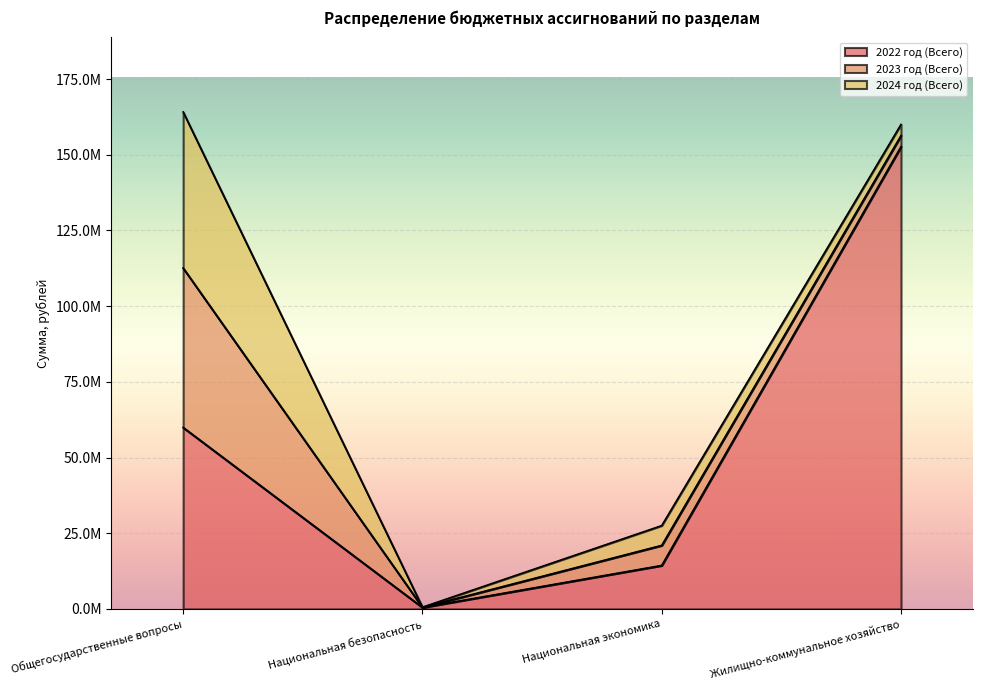

The value of 2022 год (Всего) at Жилищно-коммунальное хозяйство is 152679594.8. True or false?

True